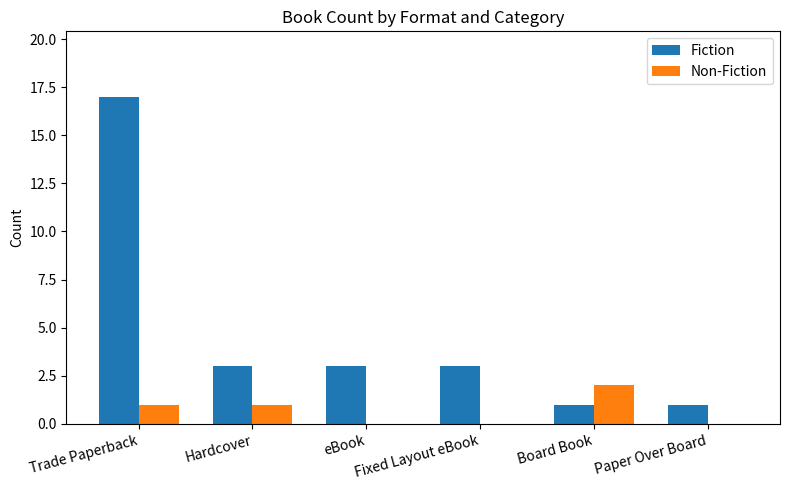

Count the Non-Fiction values in the range 0 to 1.

5